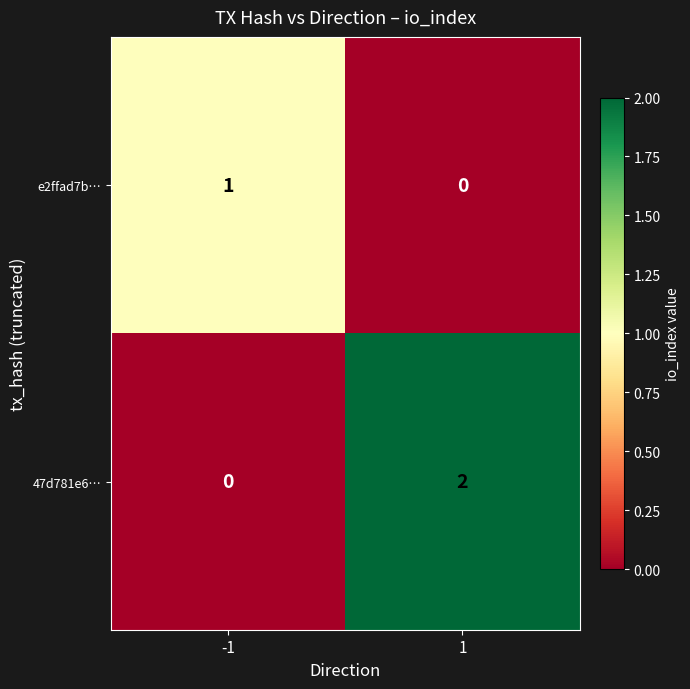

Which series has the largest total across all categories?

47d781e6…